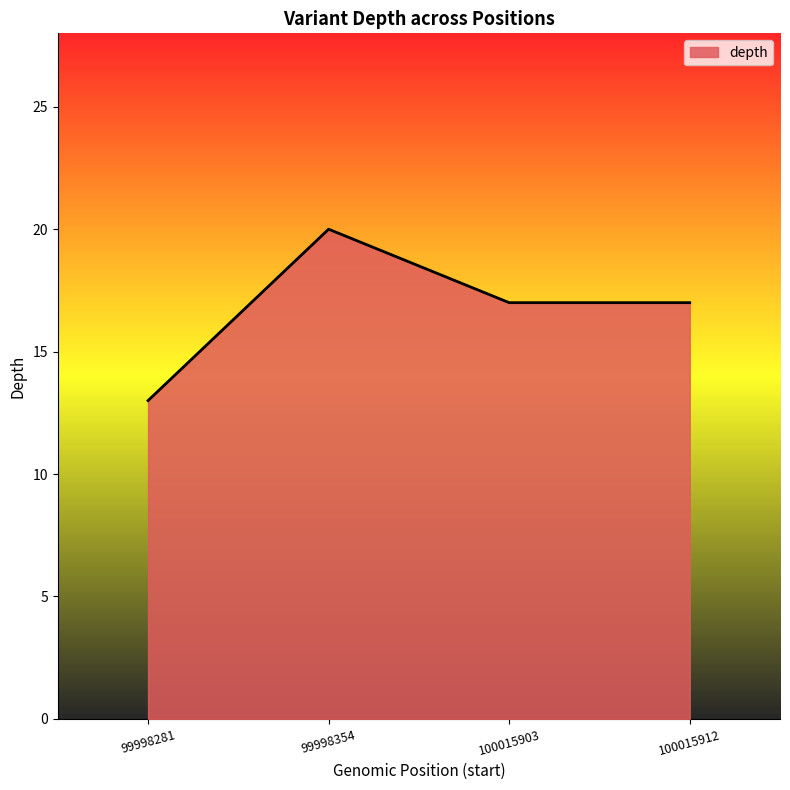

What is the approximate value at 100015903?

17